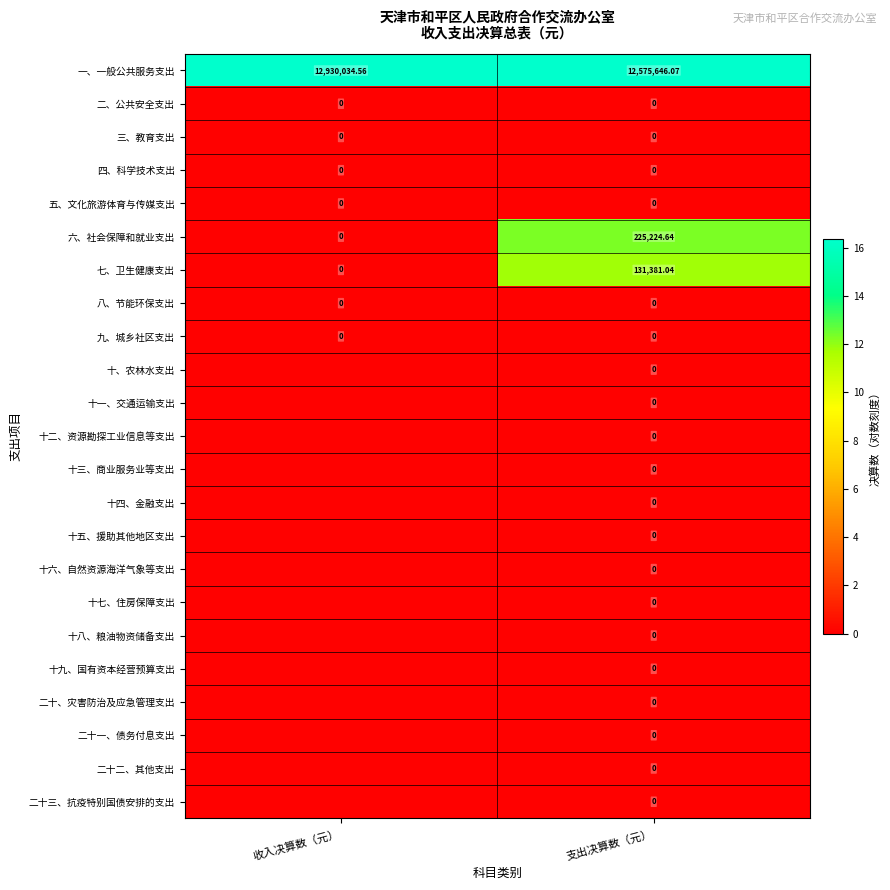

Rank the categories by 一、一般公共服务支出 value from lowest to highest.

支出决算数（元）, 收入决算数（元）